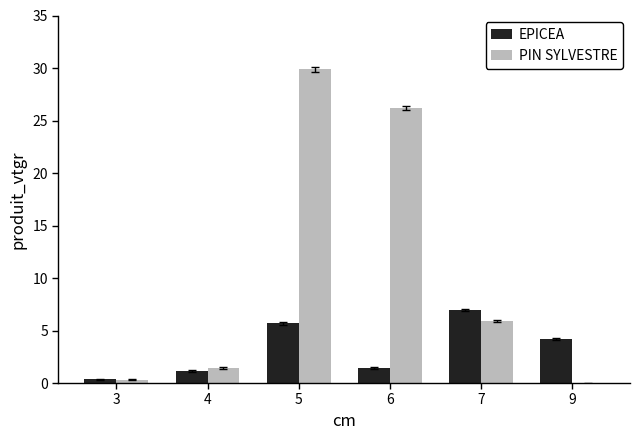

The value of EPICEA at 7 is 9.4. True or false?

False